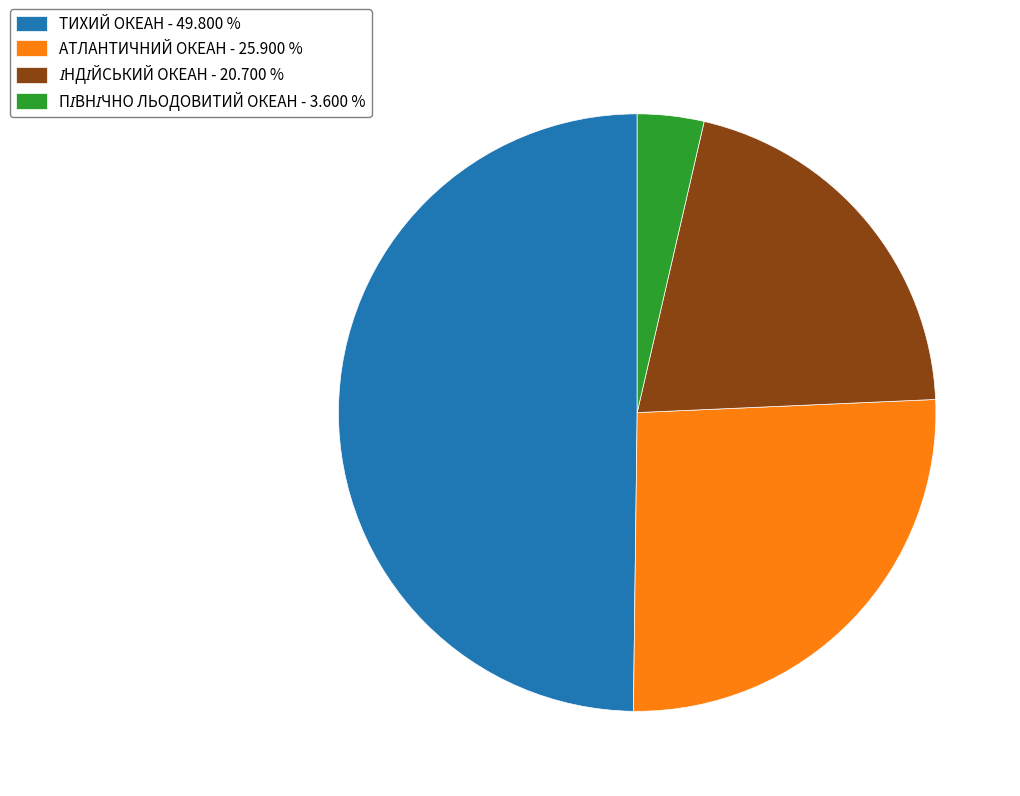

Does АТЛАНТИЧНИЙ ОКЕАН - 25.900 % account for over 50% of the chart?

No